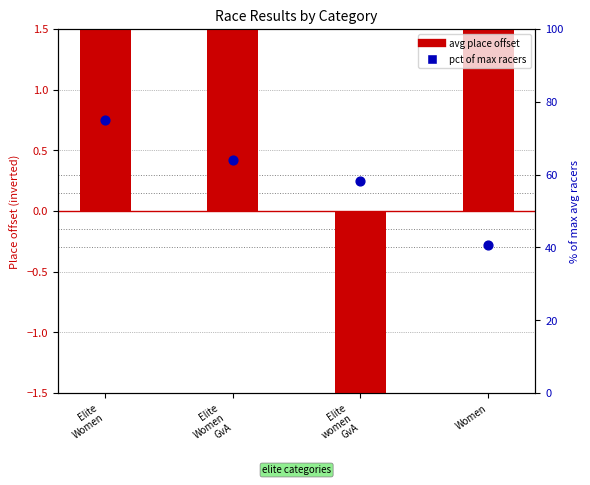

Which series reaches the maximum Y coordinate?

pct of max racers